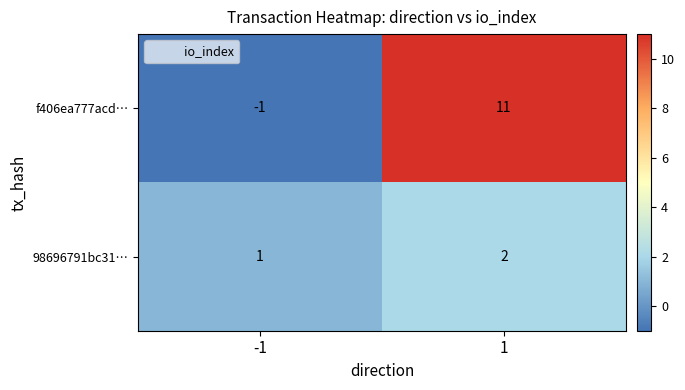

List the series in order of their peak value, highest first.

f406ea777acd…, 98696791bc31…